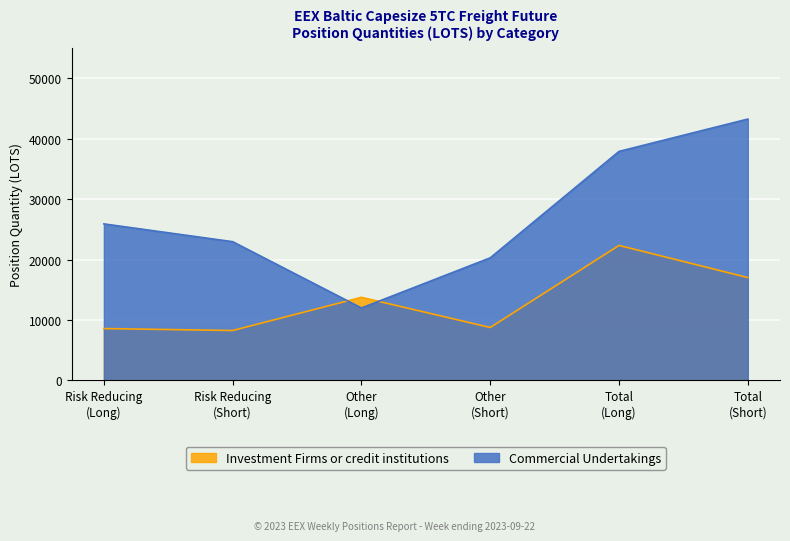

Reading left to right, extract all data points from this chart.

Investment Firms or credit institutions: Risk Reducing
(Long)=8584.7	Risk Reducing
(Short)=8264.4	Other
(Long)=13756.5	Other
(Short)=8761.3	Total
(Long)=22341.1	Total
(Short)=17025.7
Commercial Undertakings: Risk Reducing
(Long)=25904.2	Risk Reducing
(Short)=22960.3	Other
(Long)=11992.3	Other
(Short)=20289.3	Total
(Long)=37896.5	Total
(Short)=43249.6